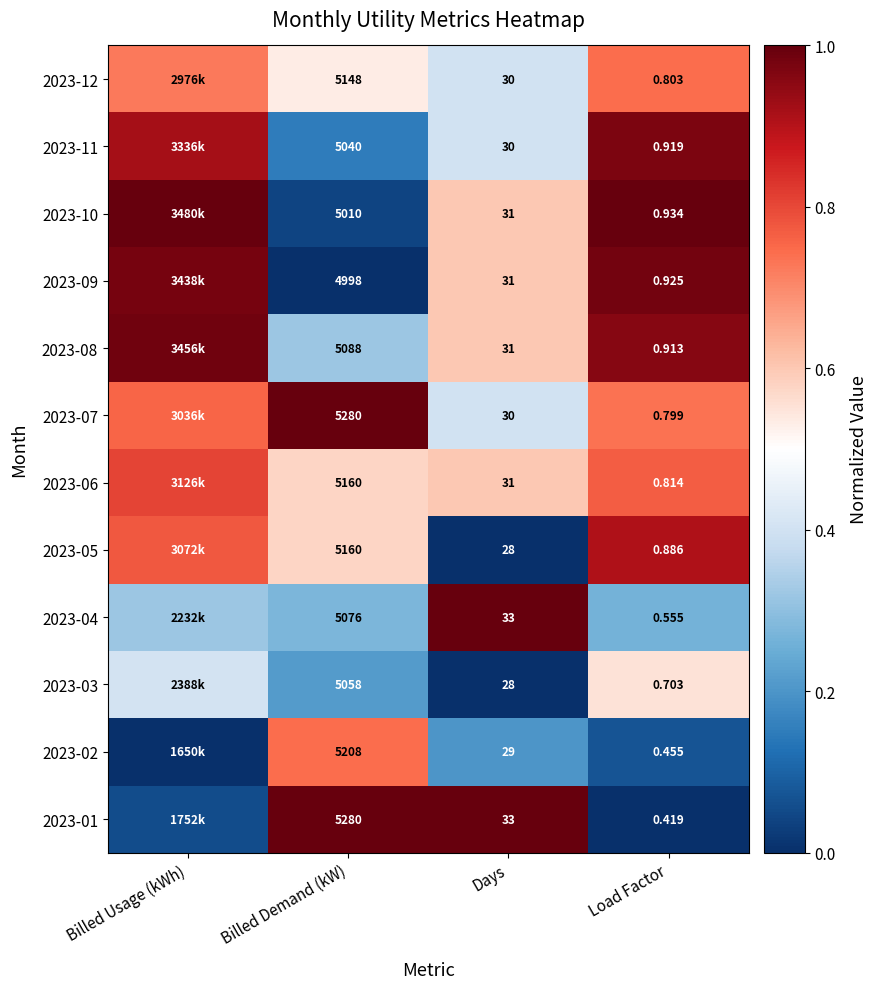

At how many categories does at least one series exceed 0?

4